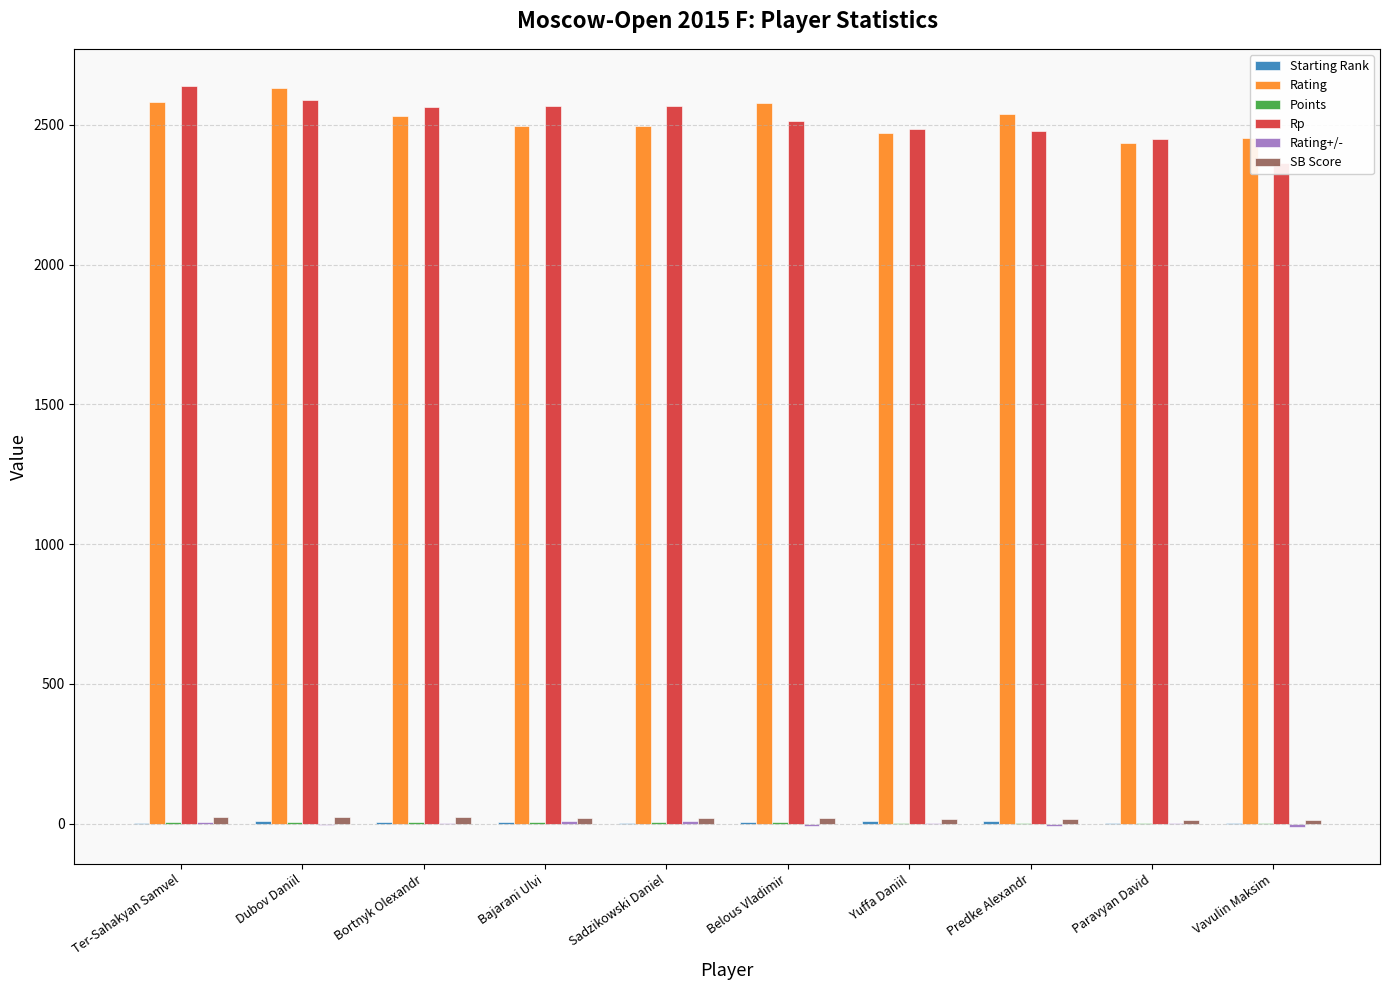

What are all the series names shown in the legend?

Starting Rank, Rating, Points, Rp, Rating+/-, SB Score